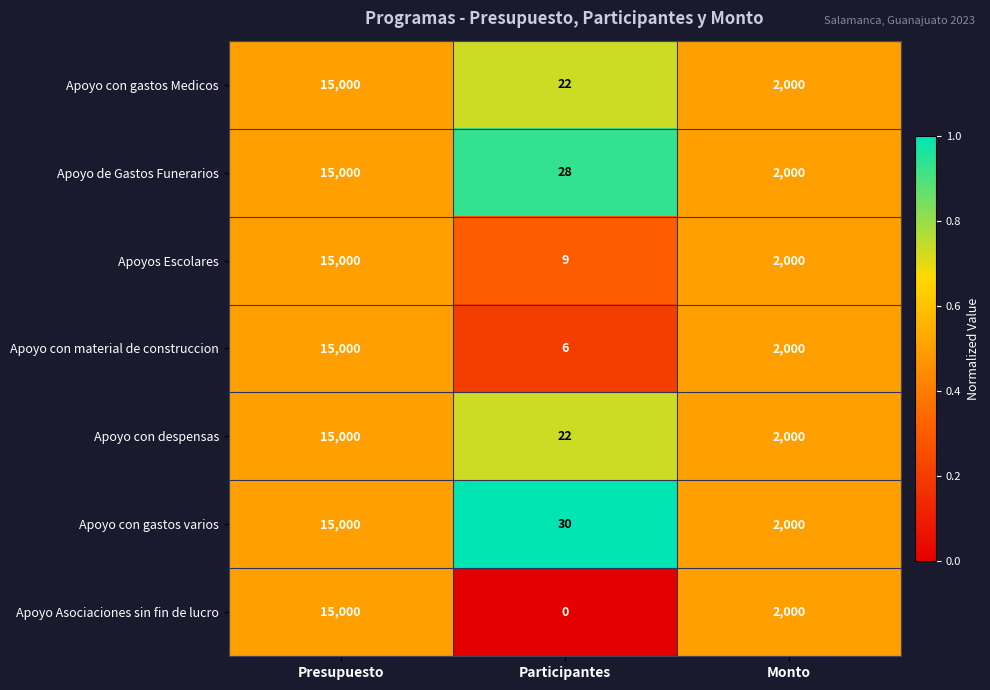

Which series has the largest total across all categories?

Apoyo con gastos varios